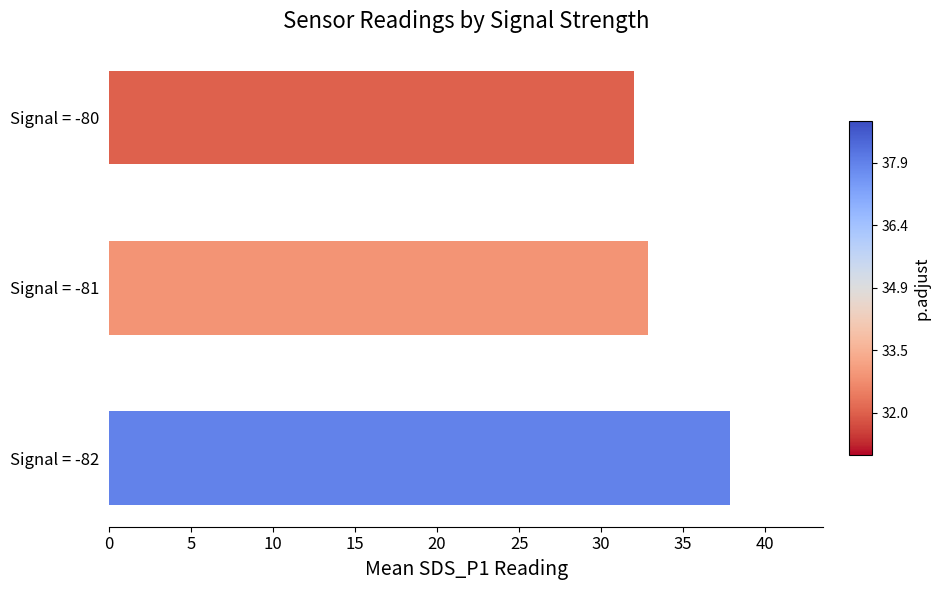

How many bars are there in total?

3